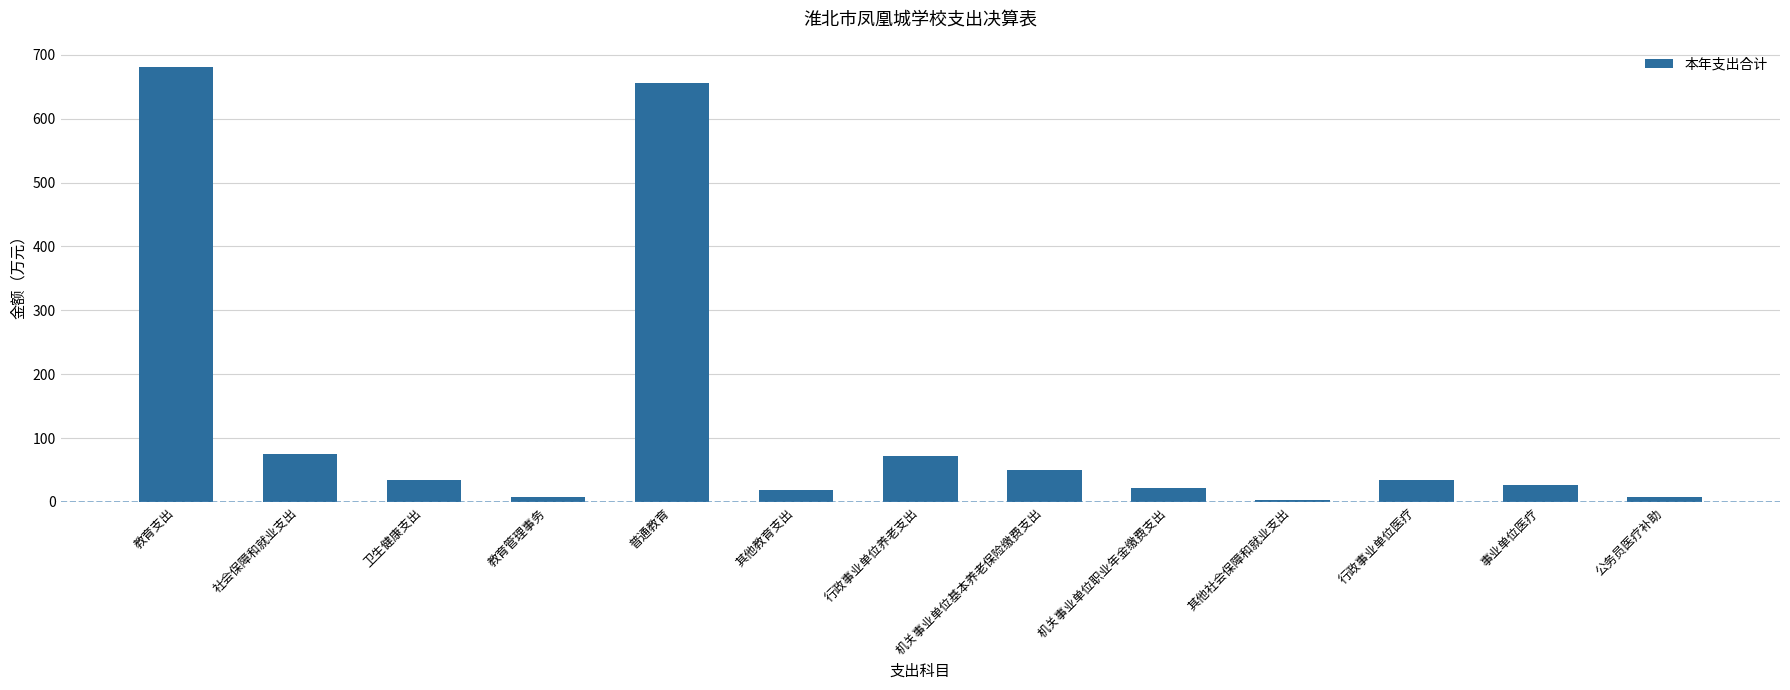

What is the label of the 6th bar from the right?

机关事业单位基本养老保险缴费支出